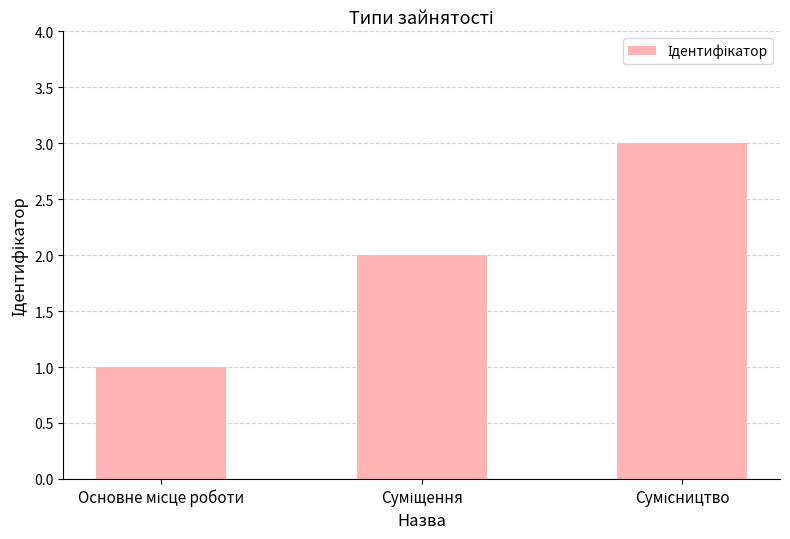

How many values are below 2?

1